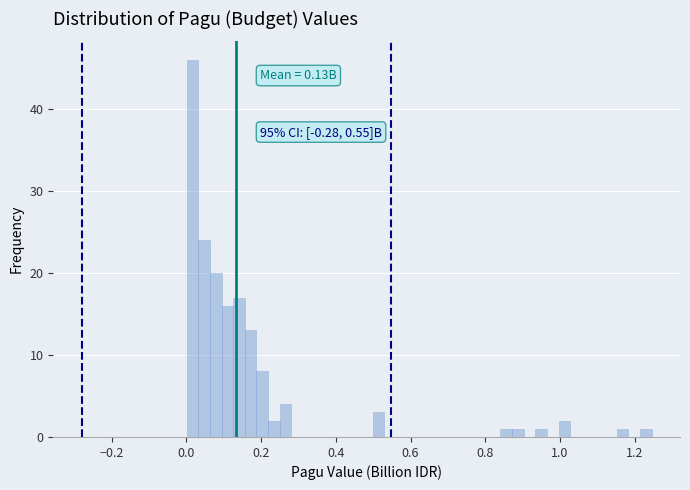

Read against the x-axis, roughly where is the centre of the tallest bar?

0.02